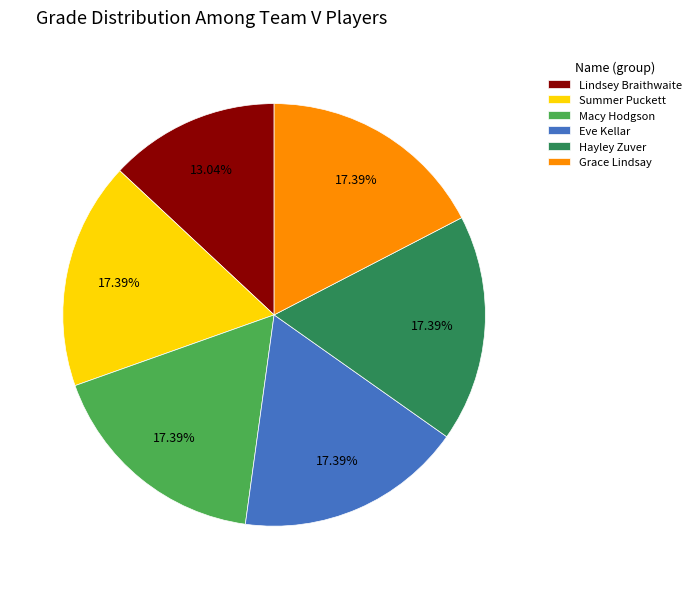

Is Lindsey Braithwaite the majority of the pie?

No